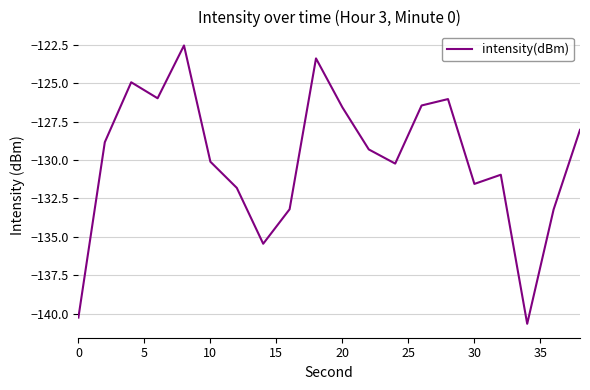

What is the difference between the maximum and minimum values?

18.1